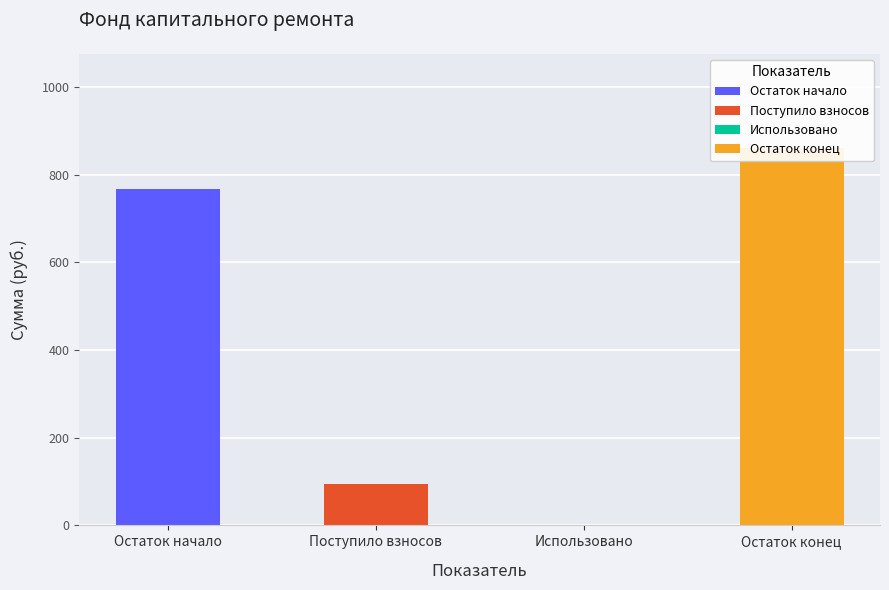

Count the number of categories in the chart.

4